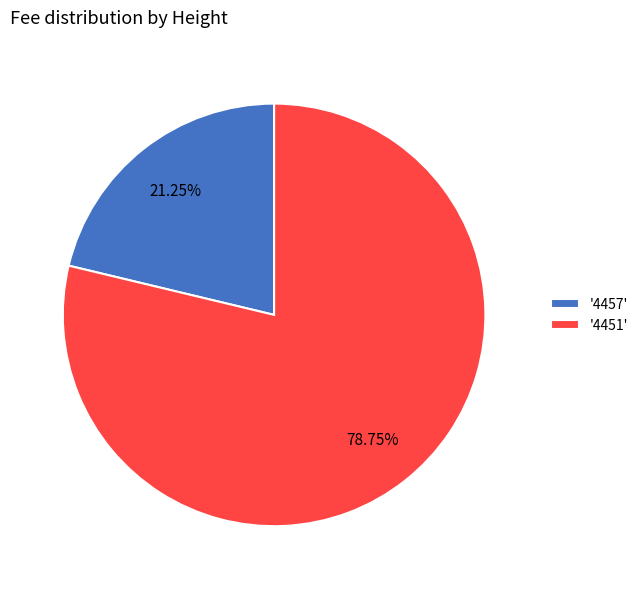

Rank the categories by value from highest to lowest.

'4451', '4457'